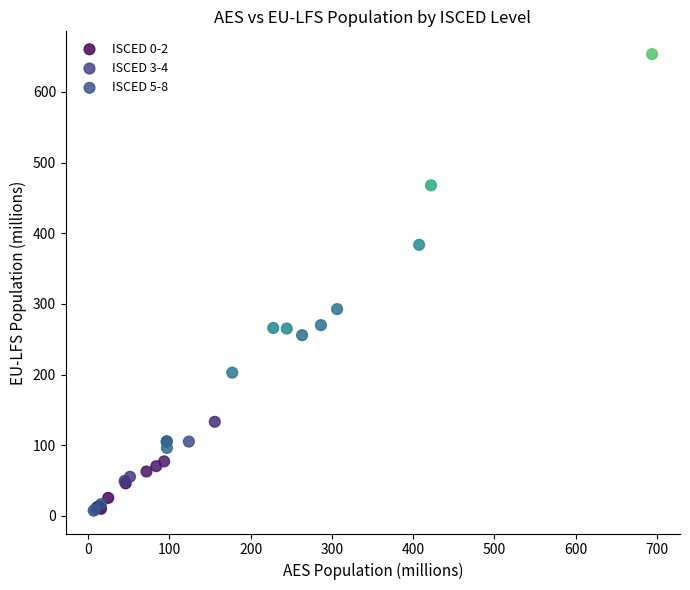

Which series has the largest Y range (max minus min)?

ISCED 3-4